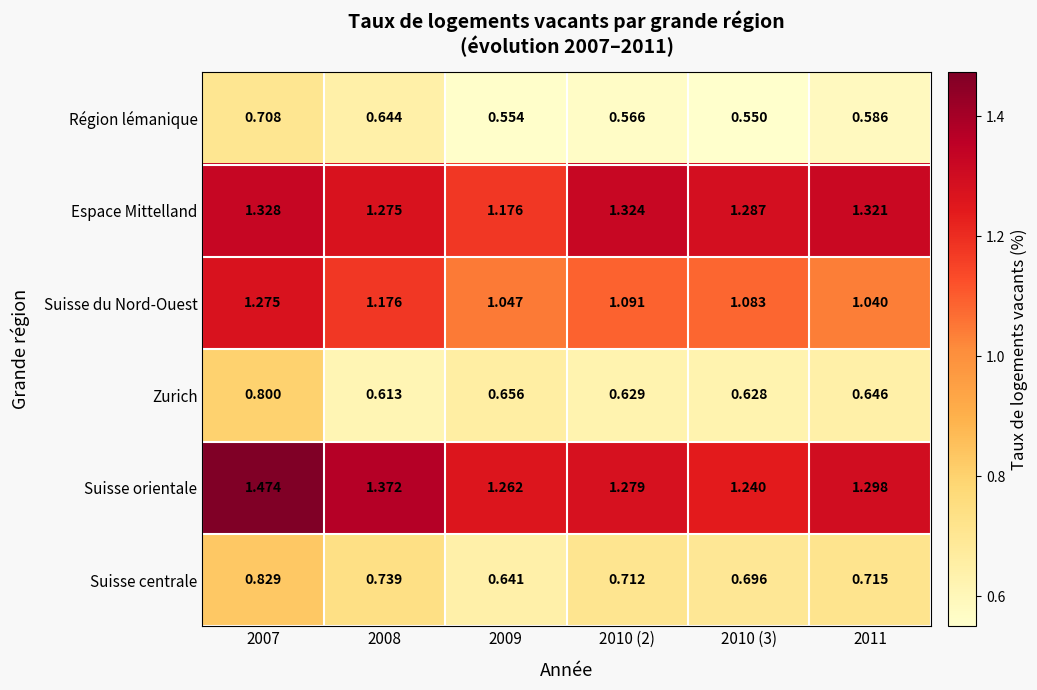

Which series has the largest range (max minus min)?

Suisse du Nord-Ouest